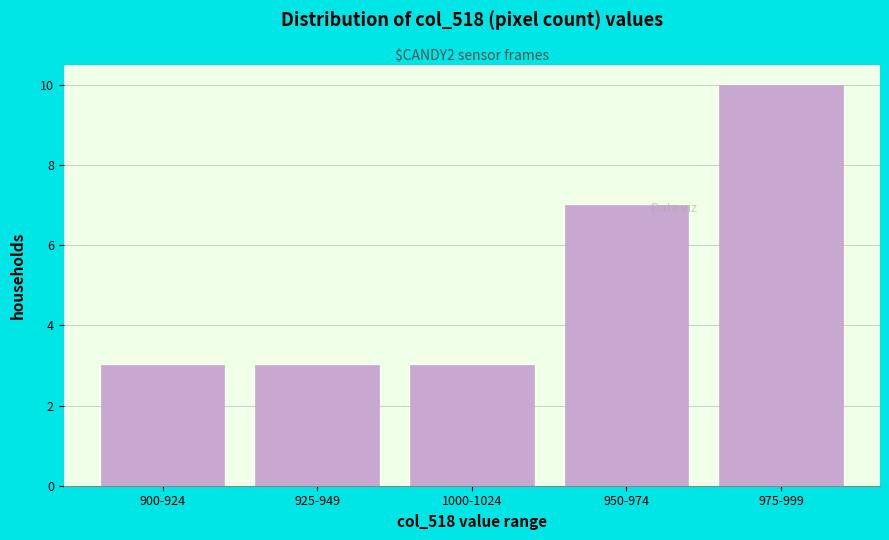

Reading left to right, list all the values displayed in this chart.

3	3	3	7	10